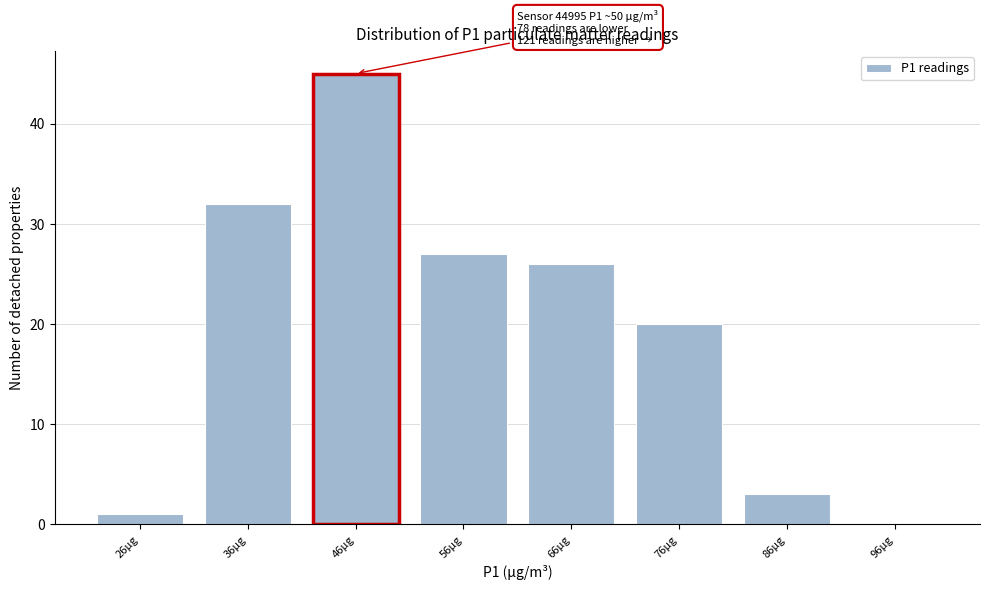

Reading left to right, list all the values displayed in this chart.

26µg=1	36µg=32	46µg=45	56µg=27	66µg=26	76µg=20	86µg=3	96µg=0